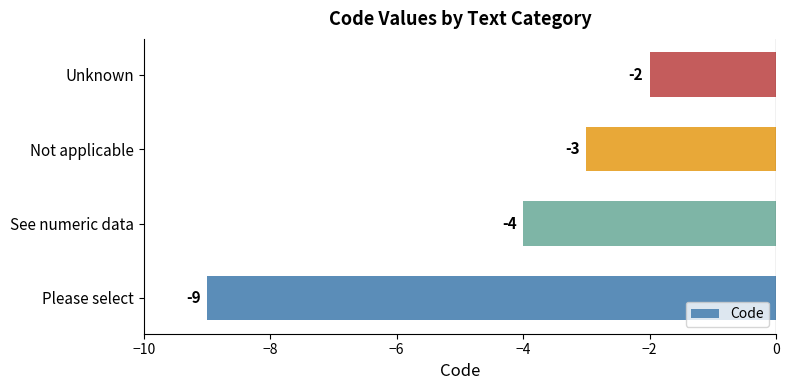

How many values are between -4 and -2?

3